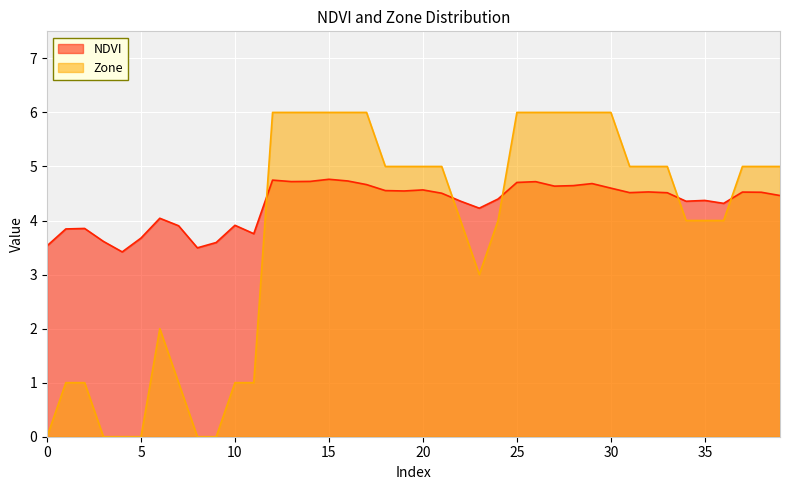

How many intersections are there between Zone and NDVI?

5